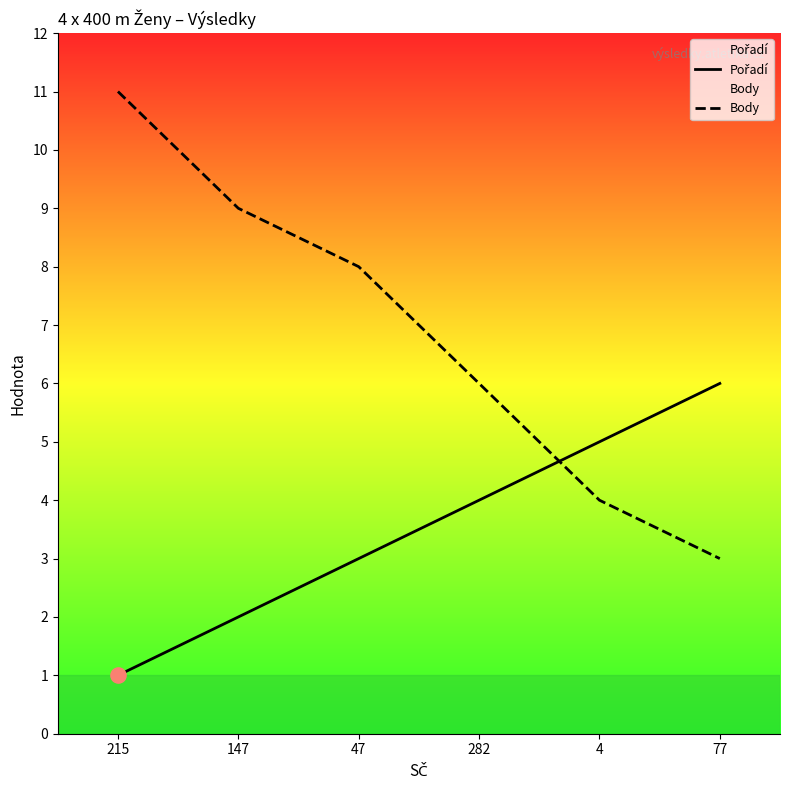

At how many categories does at least one series exceed 3?

6